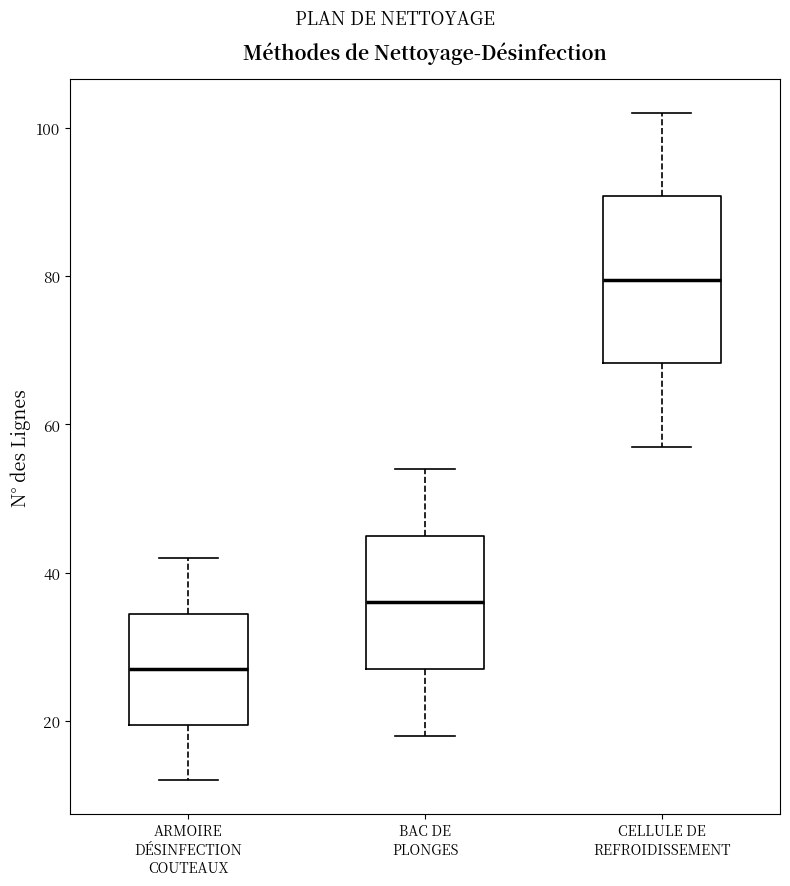

Where does the lower whisker of the box for CELLULE DE REFROIDISSEMENT end on the y-axis? The values are not printed on the chart, so give them approximately, as read against the axis.

58